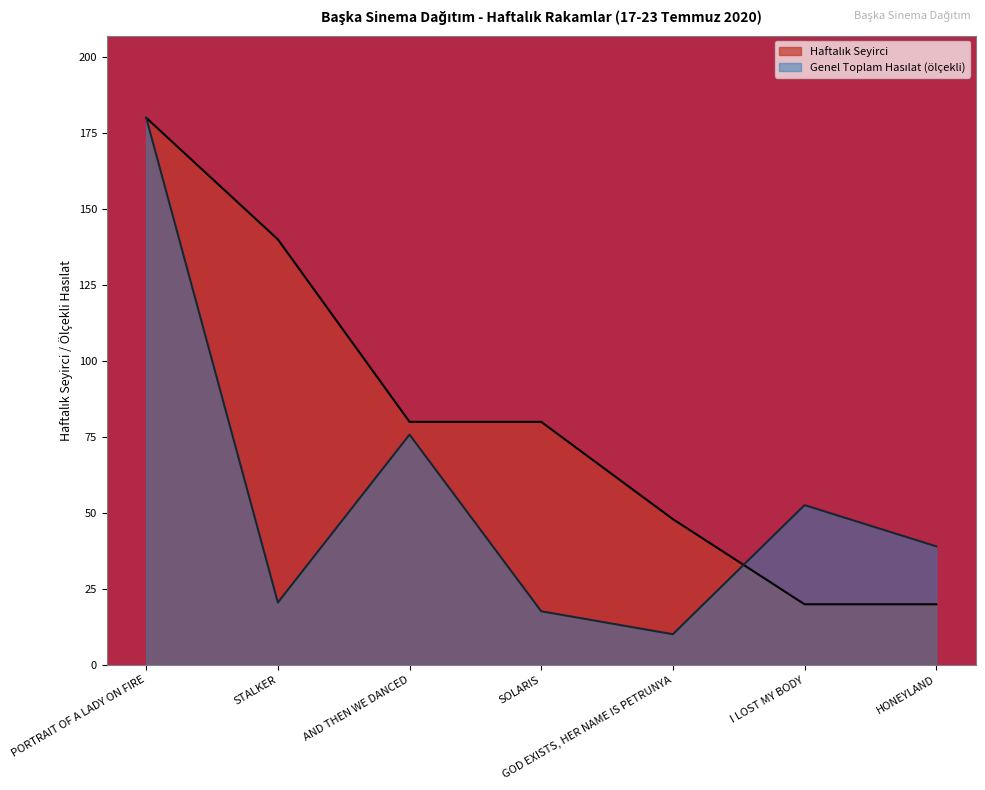

The value at PORTRAIT OF A LADY ON FIRE is 98.2. True or false?

False